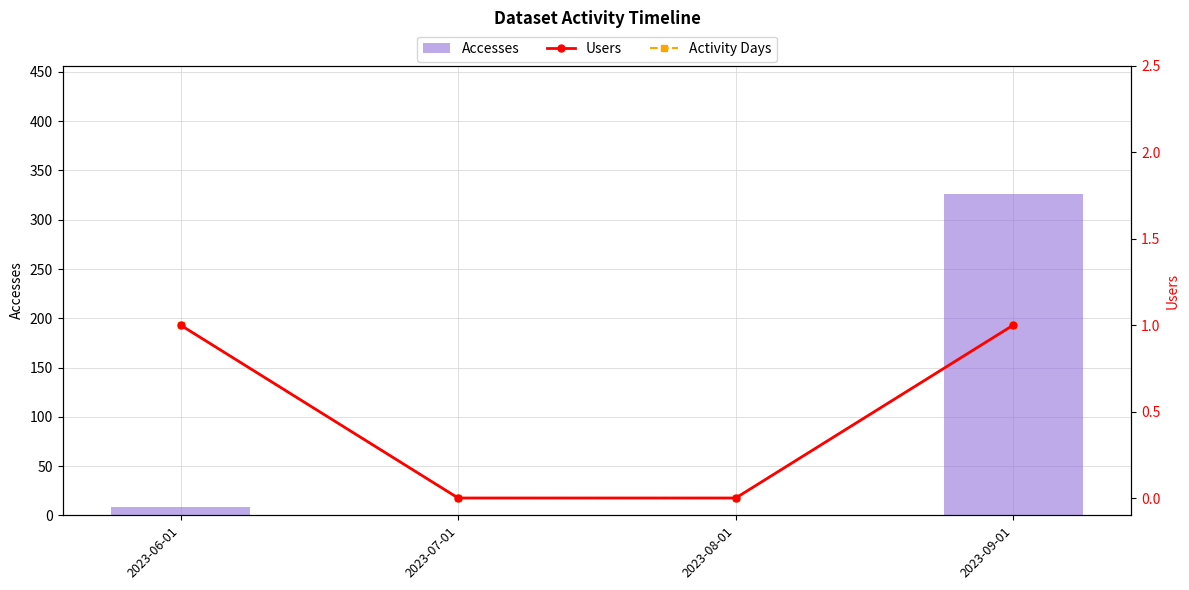

At which category is the sum across all series the highest?

2023-09-01